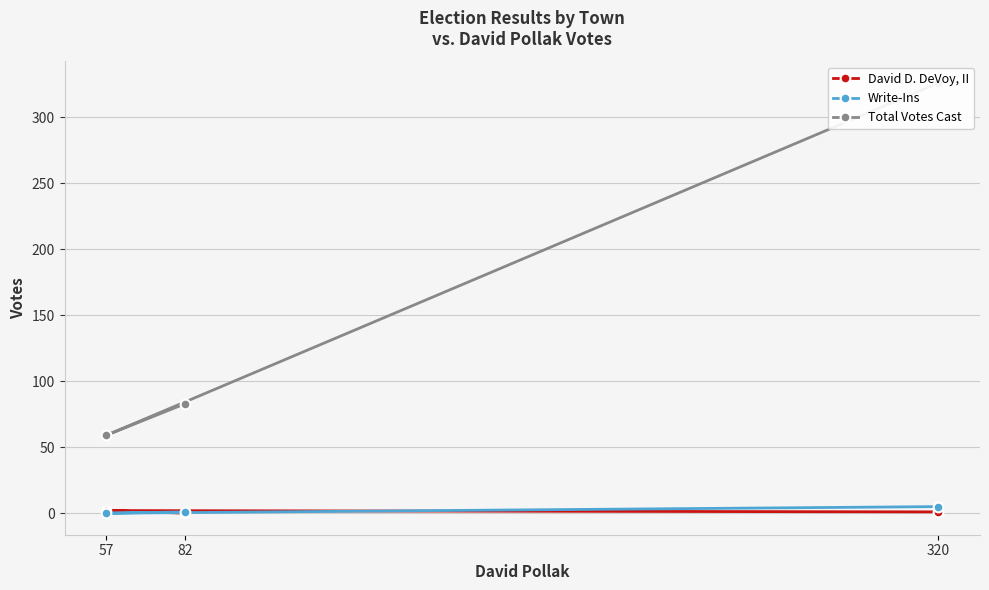

What is the sum of the Write-Ins values at 320 and 57?

5